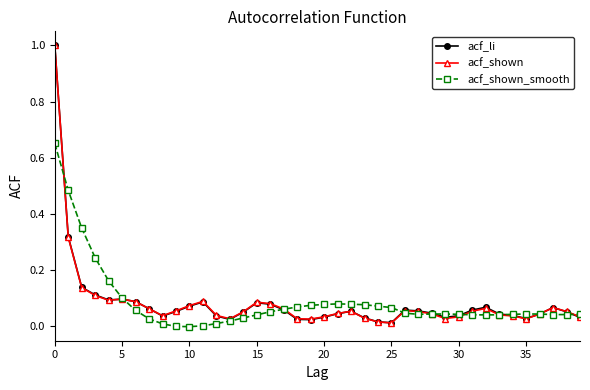

How many lines are shown in the chart?

3